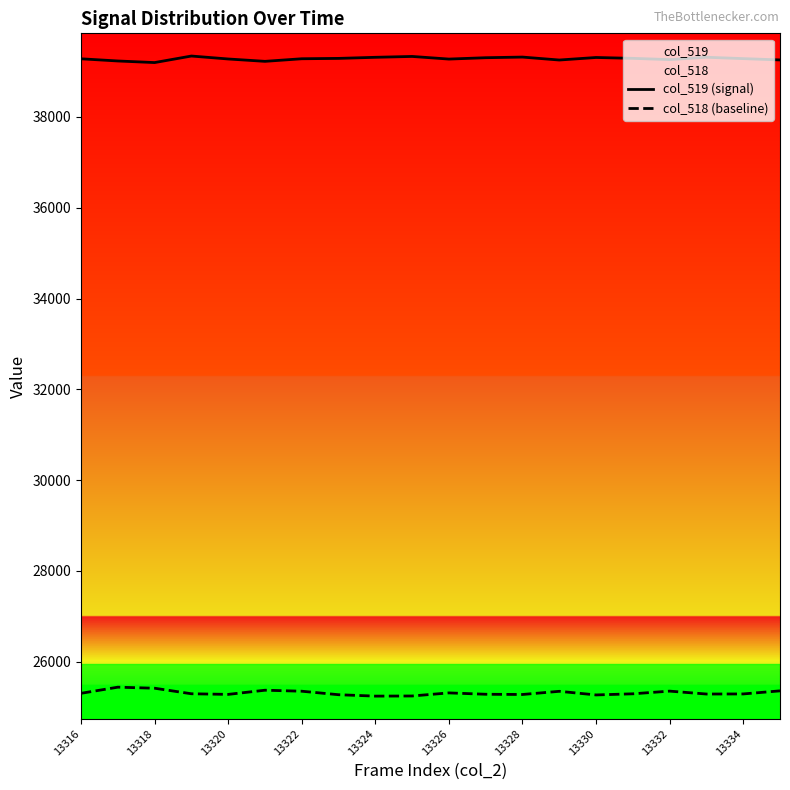

True or false: col_518 (baseline) and col_519 (signal) intersect in this chart.

False